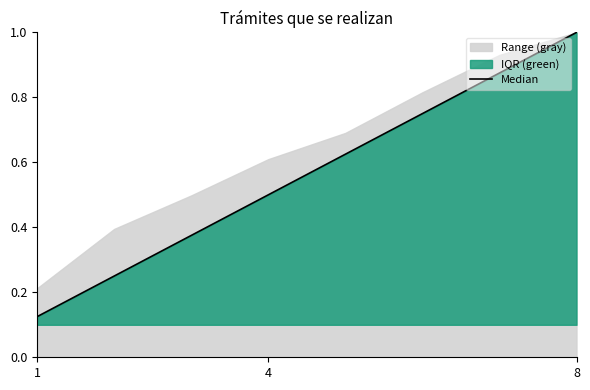

At which label does Median reach its peak?

8